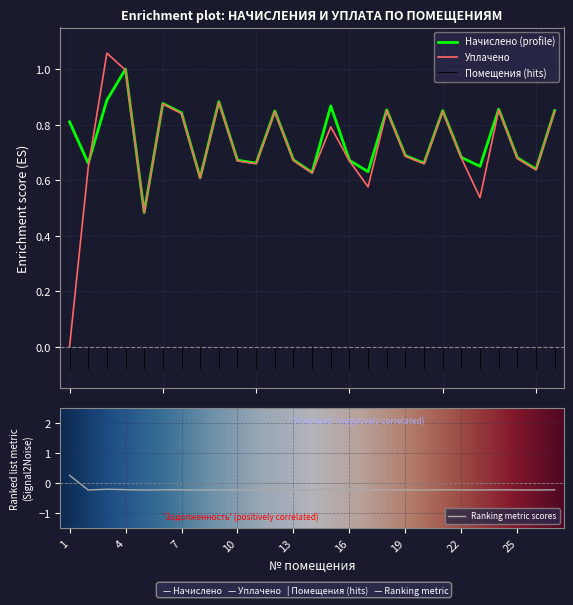

Reading left to right, transcribe all the data shown in this chart.

задолженность: 0.2	-0.2	-0.2	-0.2	-0.2	-0.2	-0.2	-0.2	-0.2	-0.2	-0.2	-0.2	-0.2	-0.2	-0.2	-0.2	-0.2	-0.2	-0.2	-0.2	-0.2	-0.2	-0.2	-0.2	-0.2	-0.2	-0.2
начислено: 0.8	0.7	0.9	1.0	0.5	0.9	0.8	0.6	0.9	0.7	0.7	0.8	0.7	0.6	0.9	0.7	0.6	0.9	0.7	0.7	0.9	0.7	0.6	0.9	0.7	0.6	0.9
уплачено: 0.0	0.6	1.1	1.0	0.5	0.9	0.8	0.6	0.9	0.7	0.7	0.8	0.7	0.6	0.8	0.7	0.6	0.9	0.7	0.7	0.8	0.7	0.5	0.9	0.7	0.6	0.8